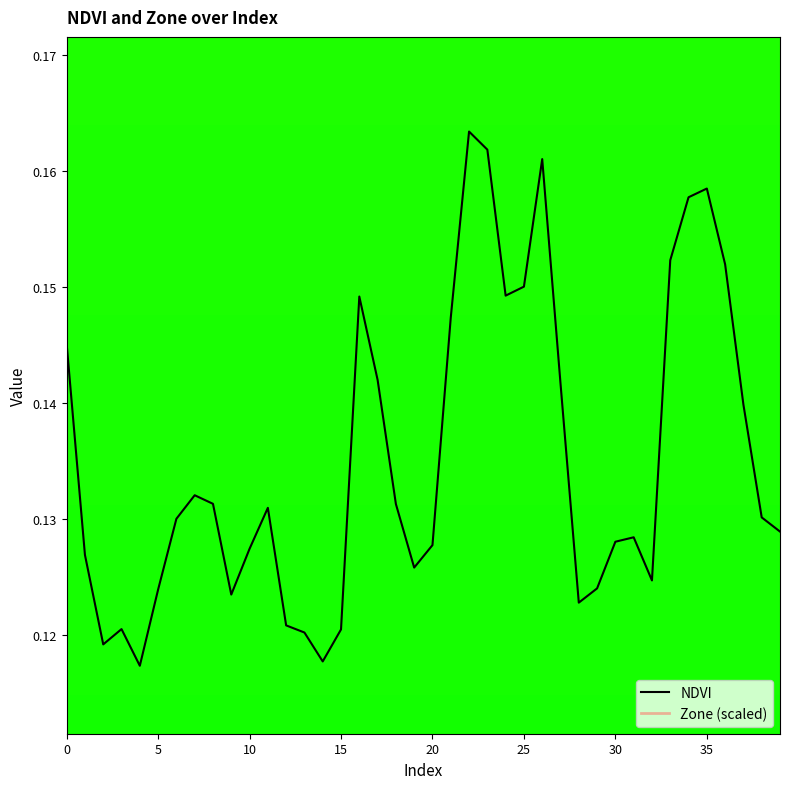

List the series in order of their overall mean, lowest first.

Zone (scaled), NDVI